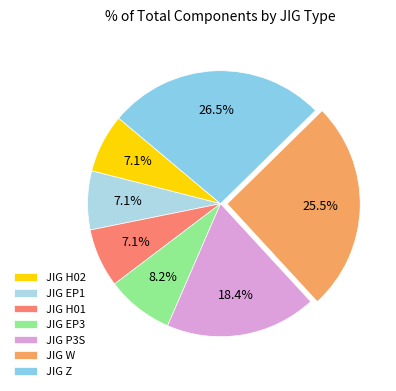

The JIG W slice represents 18% of the pie. True or false?

False